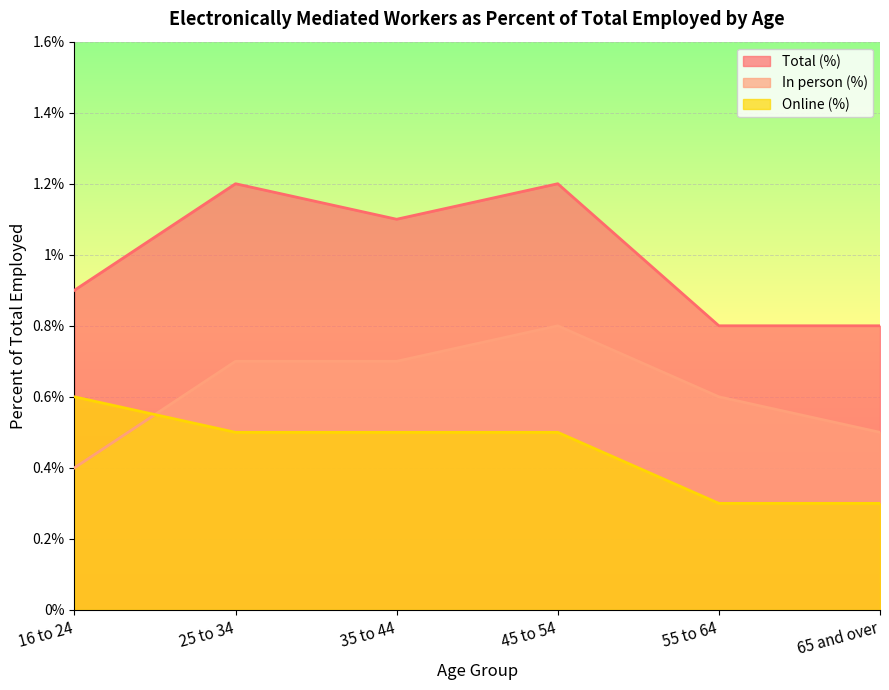

True or false: Total (%) and Online (%) intersect in this chart.

False